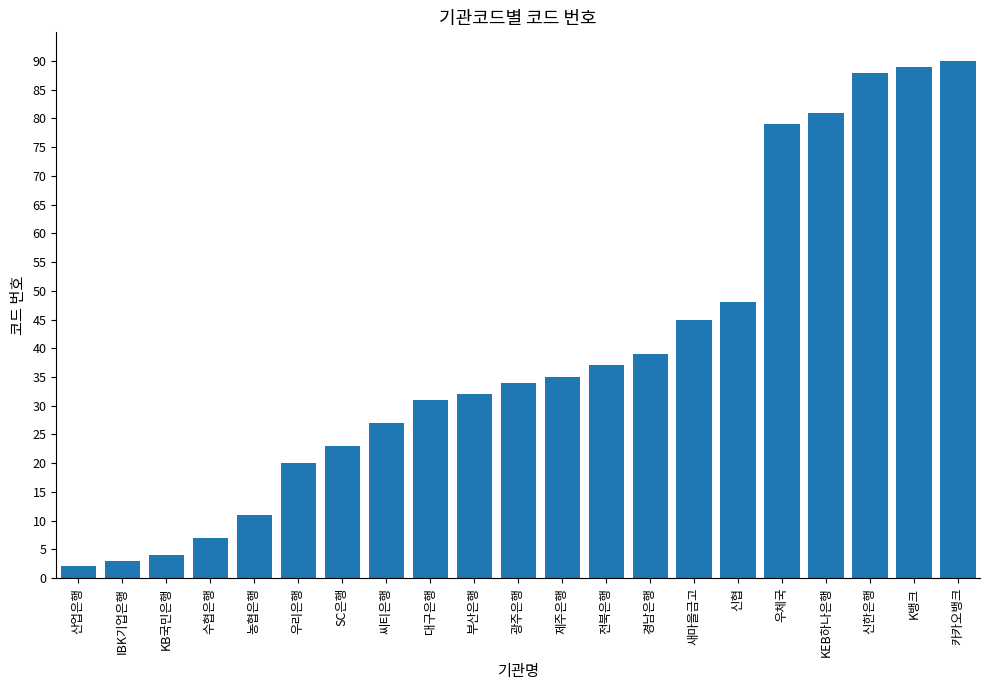

Reading left to right, transcribe all the data shown in this chart.

2	3	4	7	11	20	23	27	31	32	34	35	37	39	45	48	79	81	88	89	90